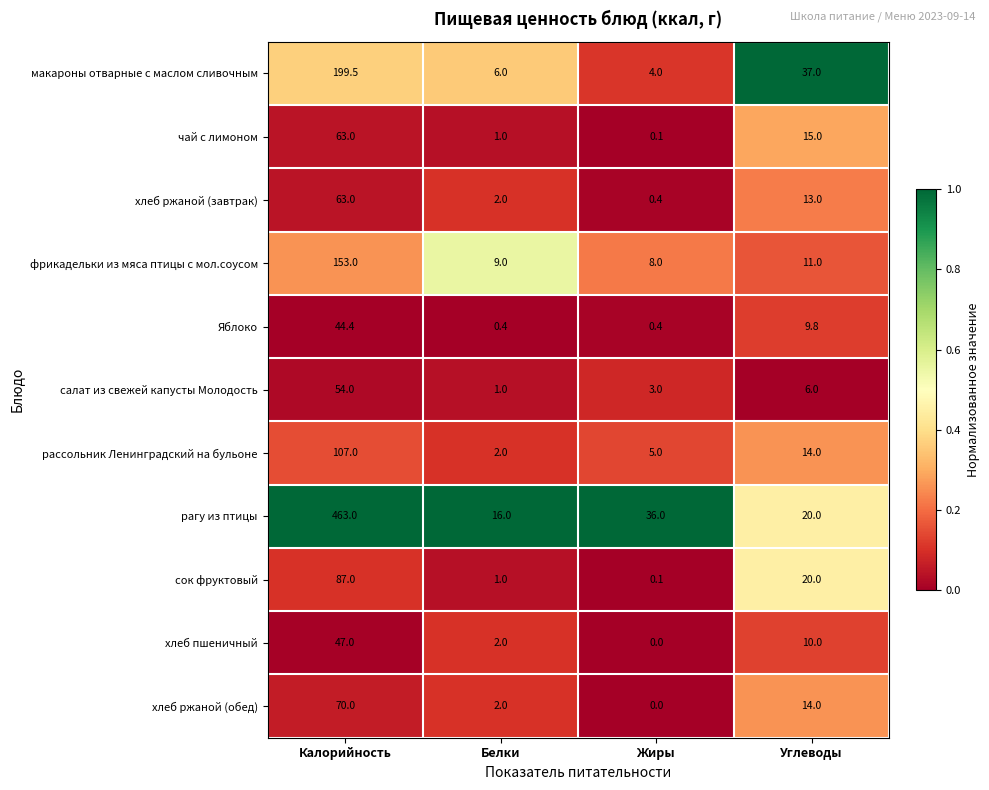

What is the total value across all series at Белки?

42.4